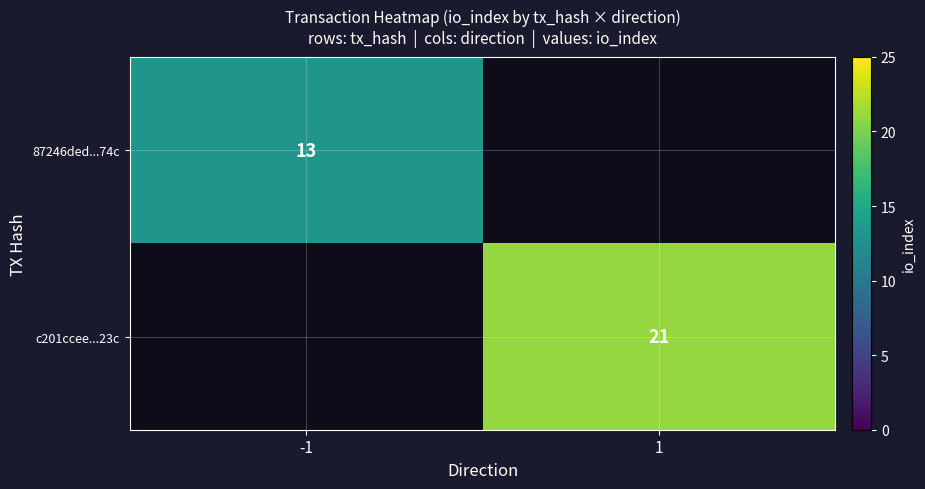

At how many categories does at least one series exceed 14?

1